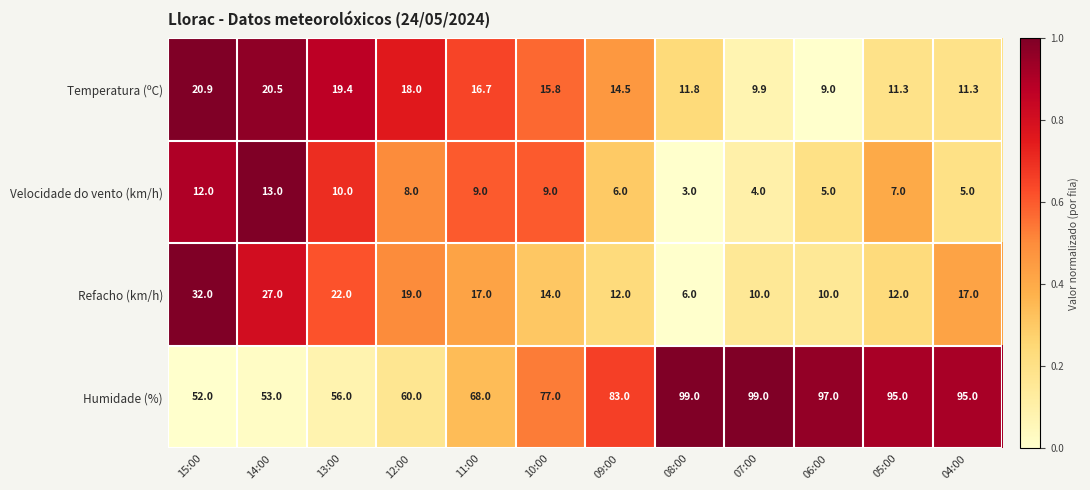

At which label does Temperatura (ºC) reach its peak?

15:00